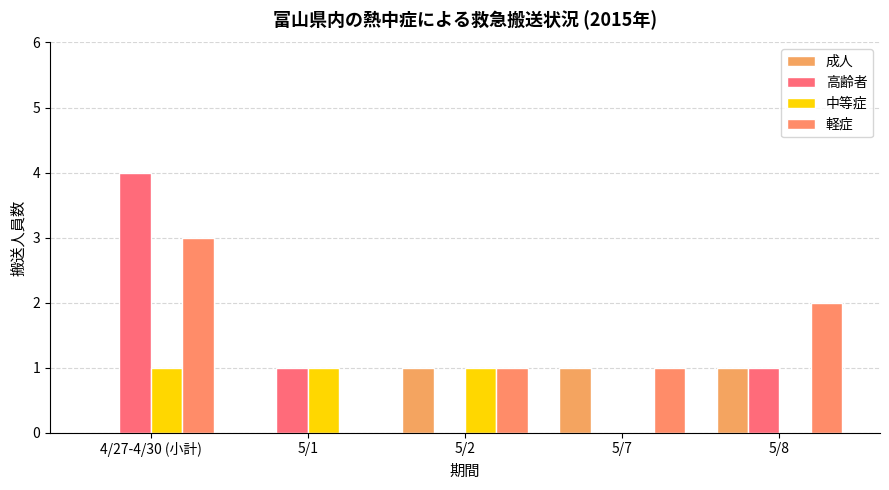

Reading left to right, what are all the values shown in this chart?

成人: 4/27-4/30 (小計)=0	5/1=0	5/2=1	5/7=1	5/8=1
高齢者: 4/27-4/30 (小計)=4	5/1=1	5/2=0	5/7=0	5/8=1
中等症: 4/27-4/30 (小計)=1	5/1=1	5/2=1	5/7=0	5/8=0
軽症: 4/27-4/30 (小計)=3	5/1=0	5/2=1	5/7=1	5/8=2